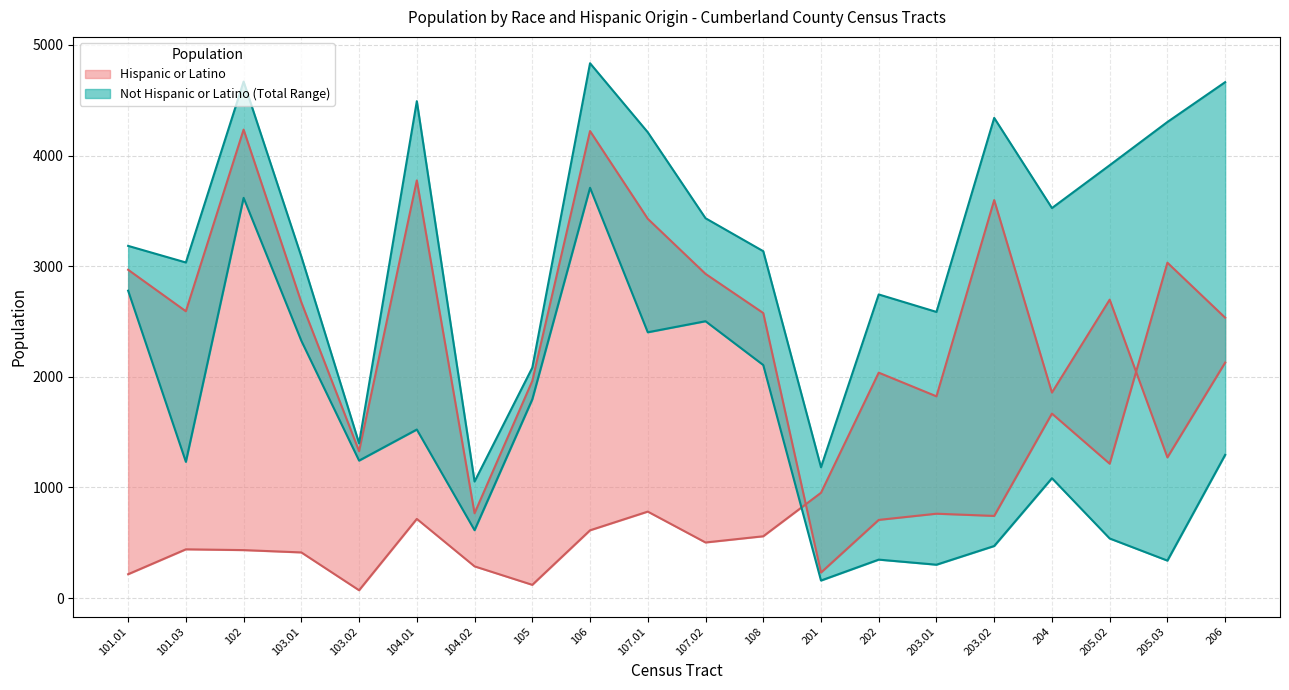

List the series in order of their overall mean, highest first.

White (lower bound), Hispanic or Latino (median)